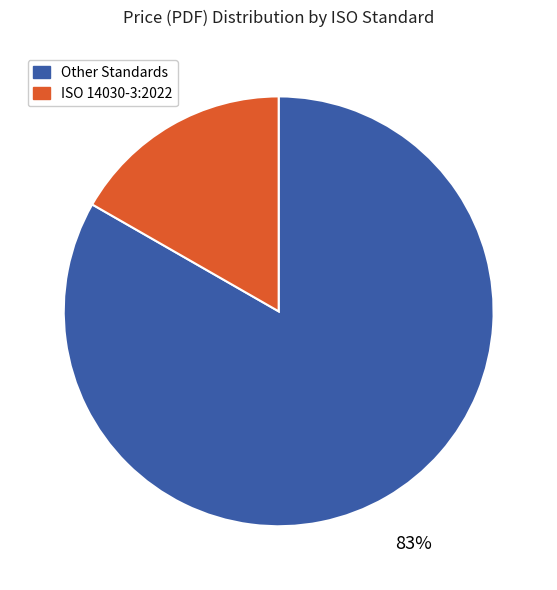

Does any single category account for the majority?

Yes